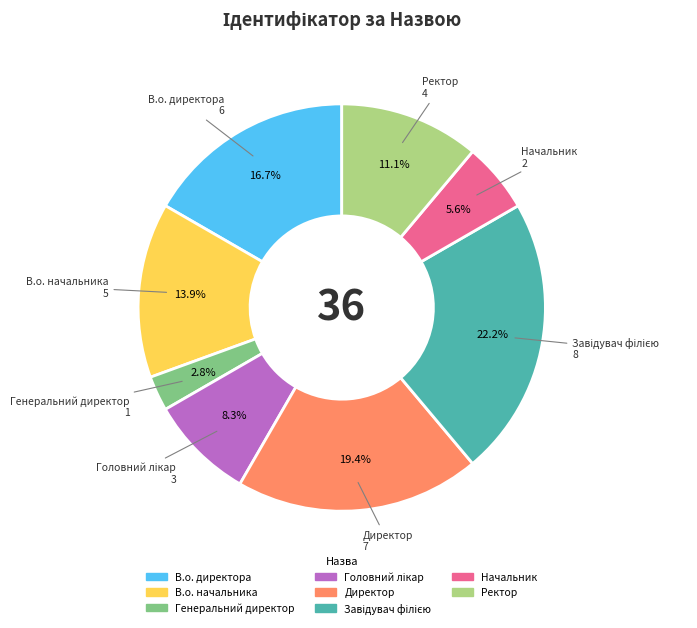

How many slices are in this pie chart?

8